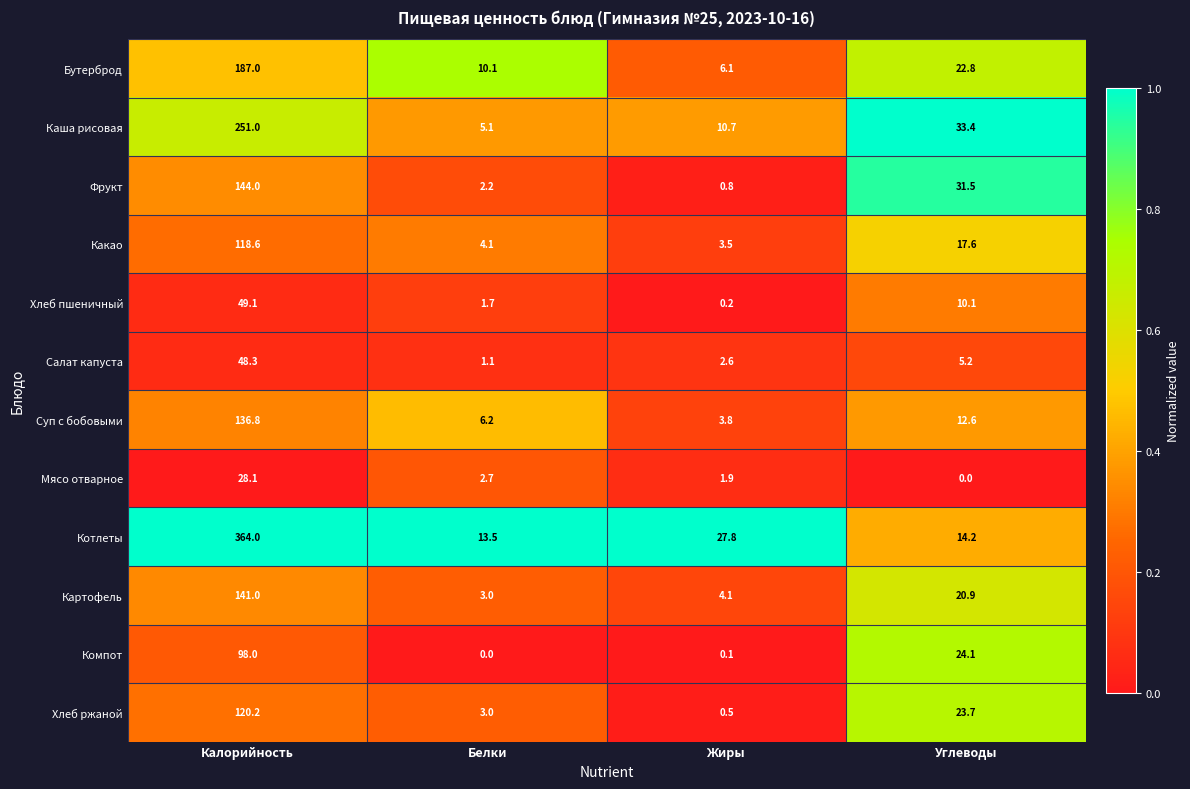

Rank the categories by Хлеб ржаной value from highest to lowest.

Калорийность, Углеводы, Белки, Жиры